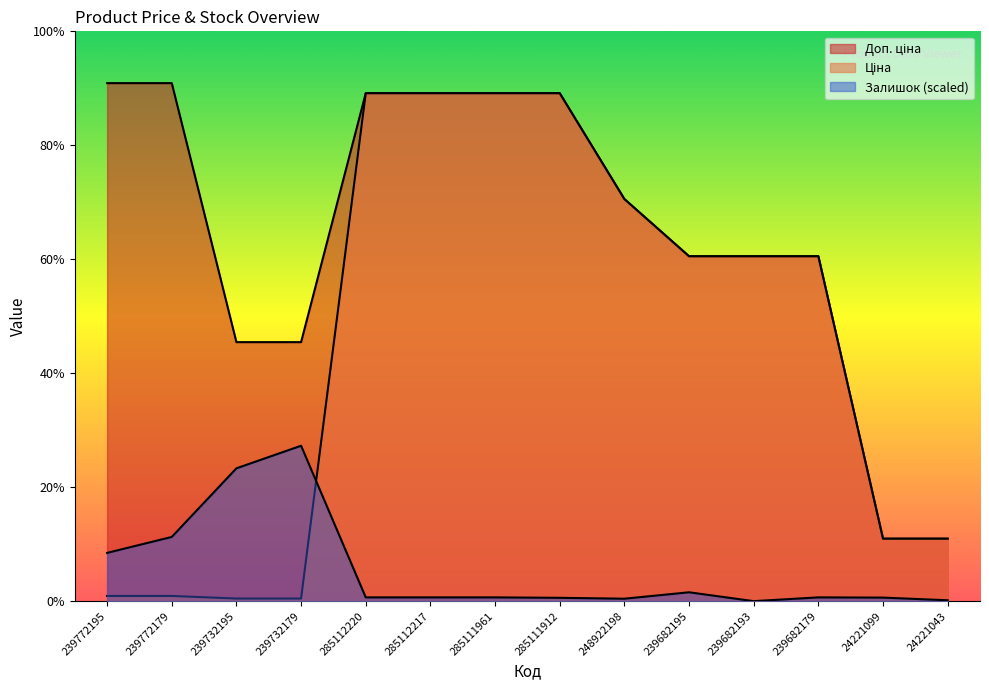

True or false: Доп. ціна has a value of 3372.9 at 239732179.

False